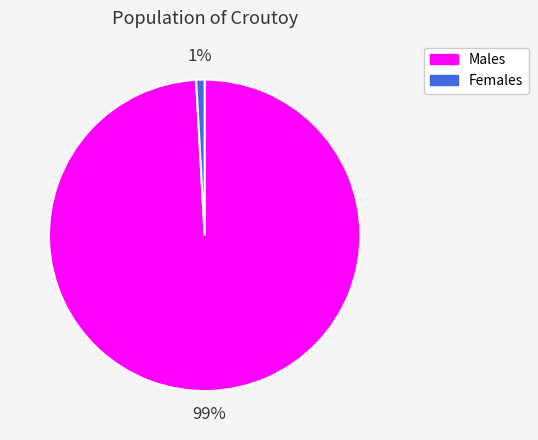

To the nearest percent, what is the average slice percentage?

50%